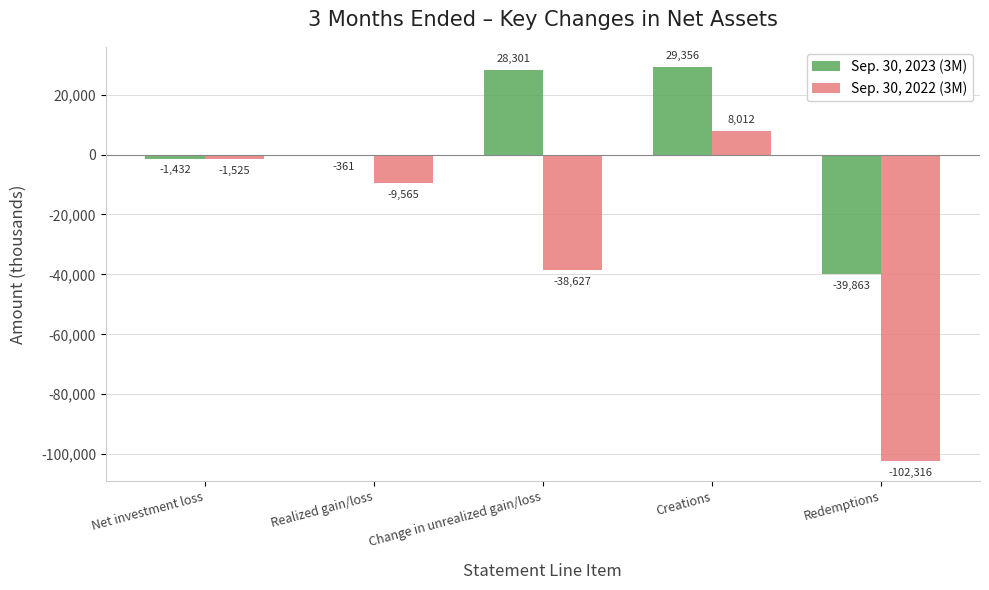

How many data points does each series have?

5